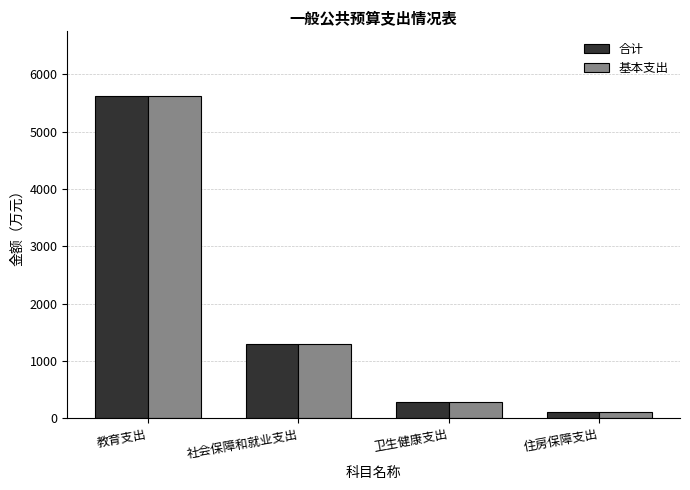

What is the spread (max minus min) of values at 教育支出?

1.8